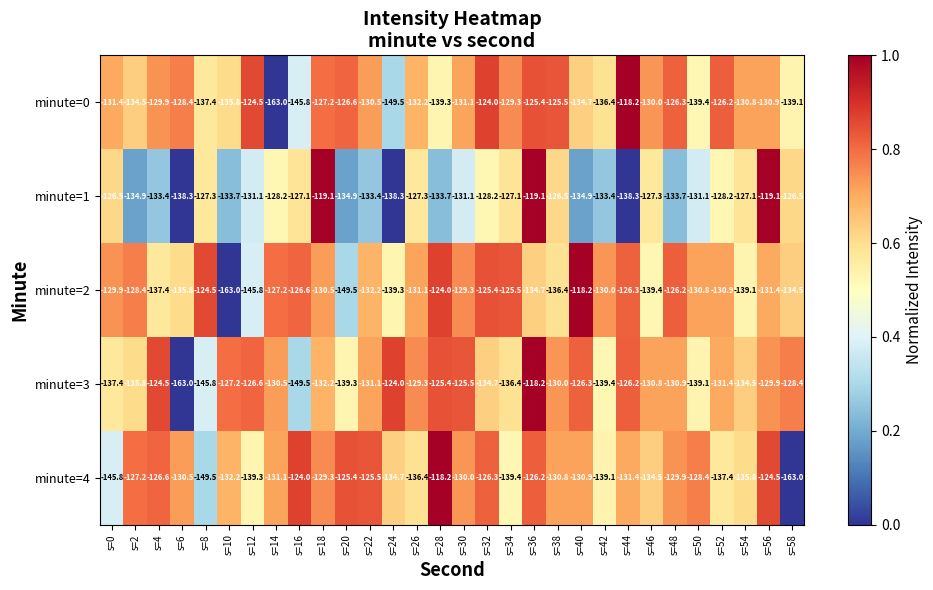

At which category is the sum across all series the highest?

s=36